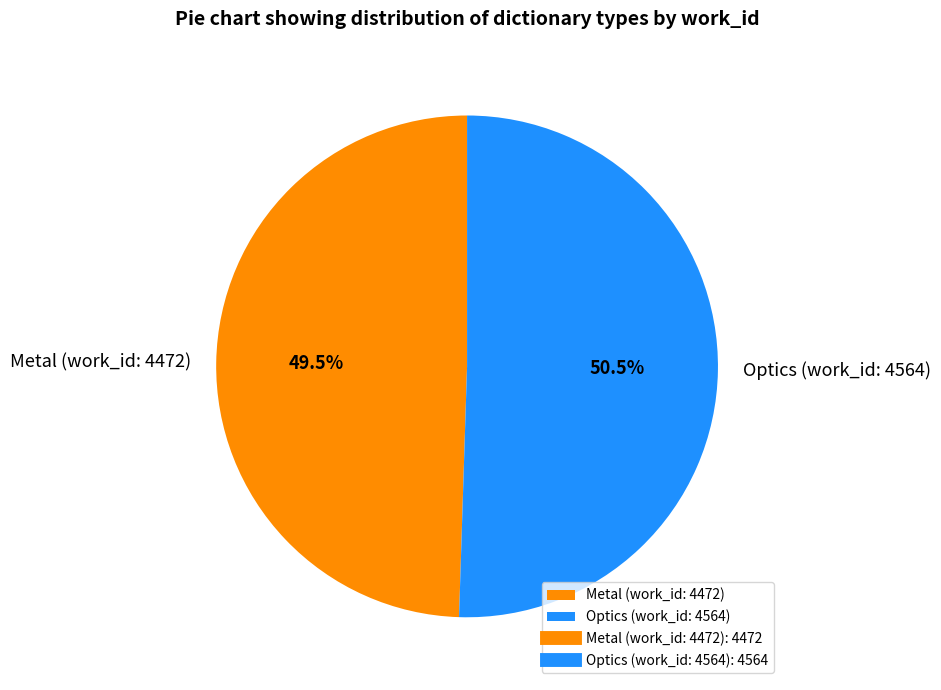

Between Metal (work_id: 4472) and Optics (work_id: 4564), which is larger?

Optics (work_id: 4564)